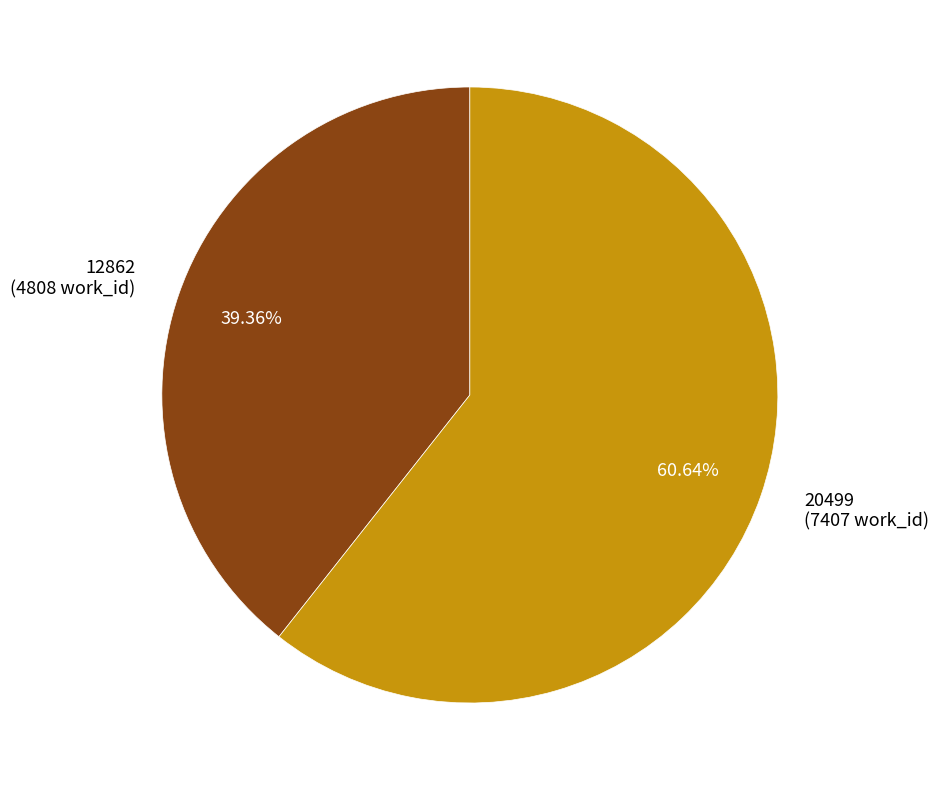

How many segments does this pie chart have?

2